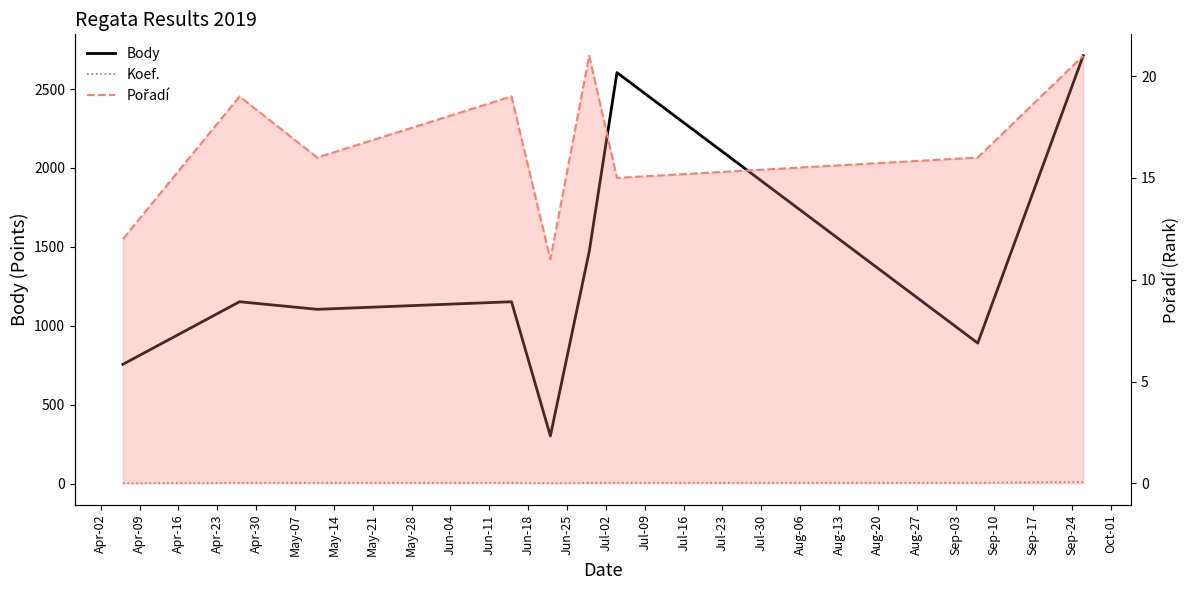

True or false: Pořadí has a value of 6 at May-28.

False